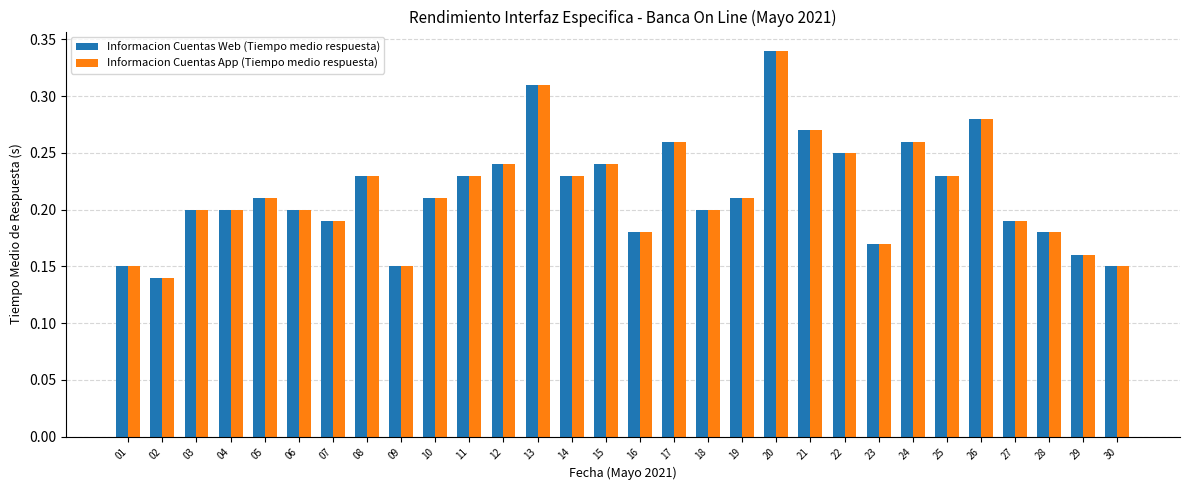

At how many categories does at least one series exceed 0?

30